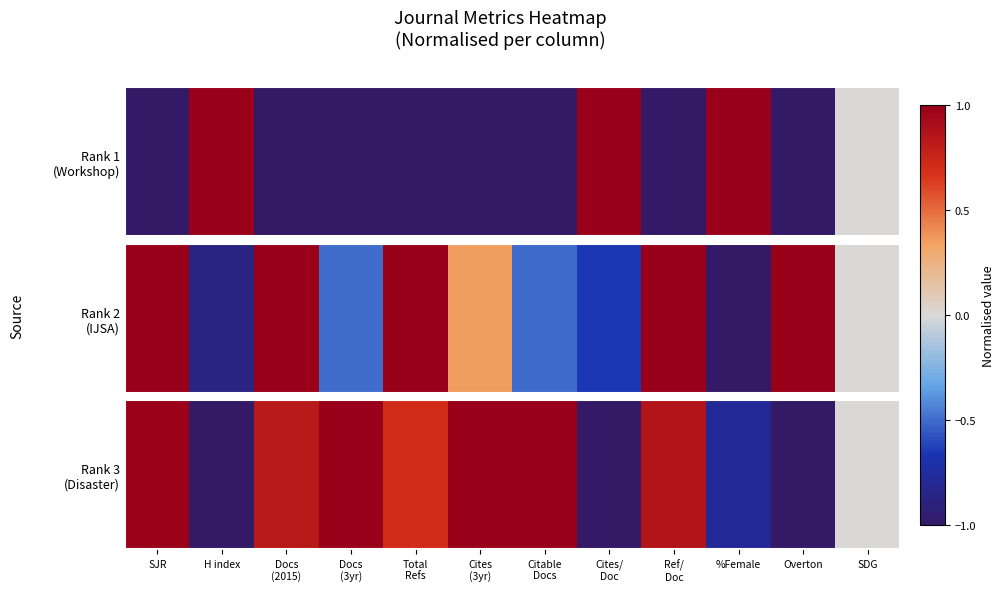

Read the value at Total
Refs.

0.7